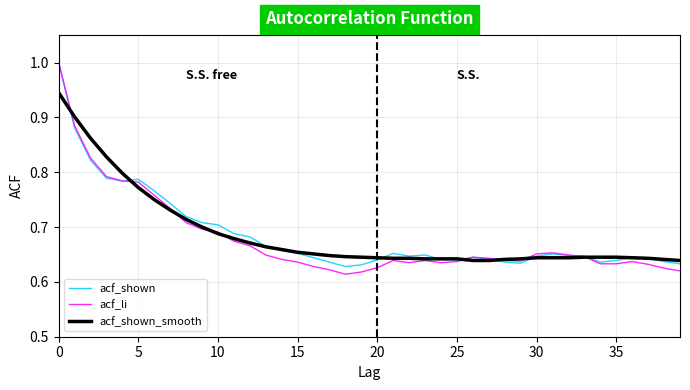

What is the maximum value shown in the chart?

1.0